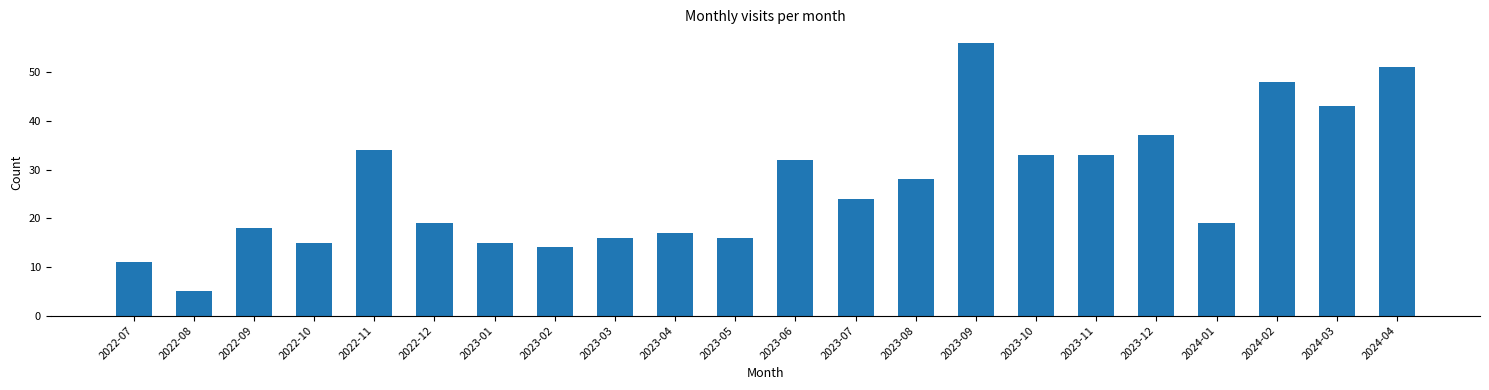

What position from the right is 2023-06?

11